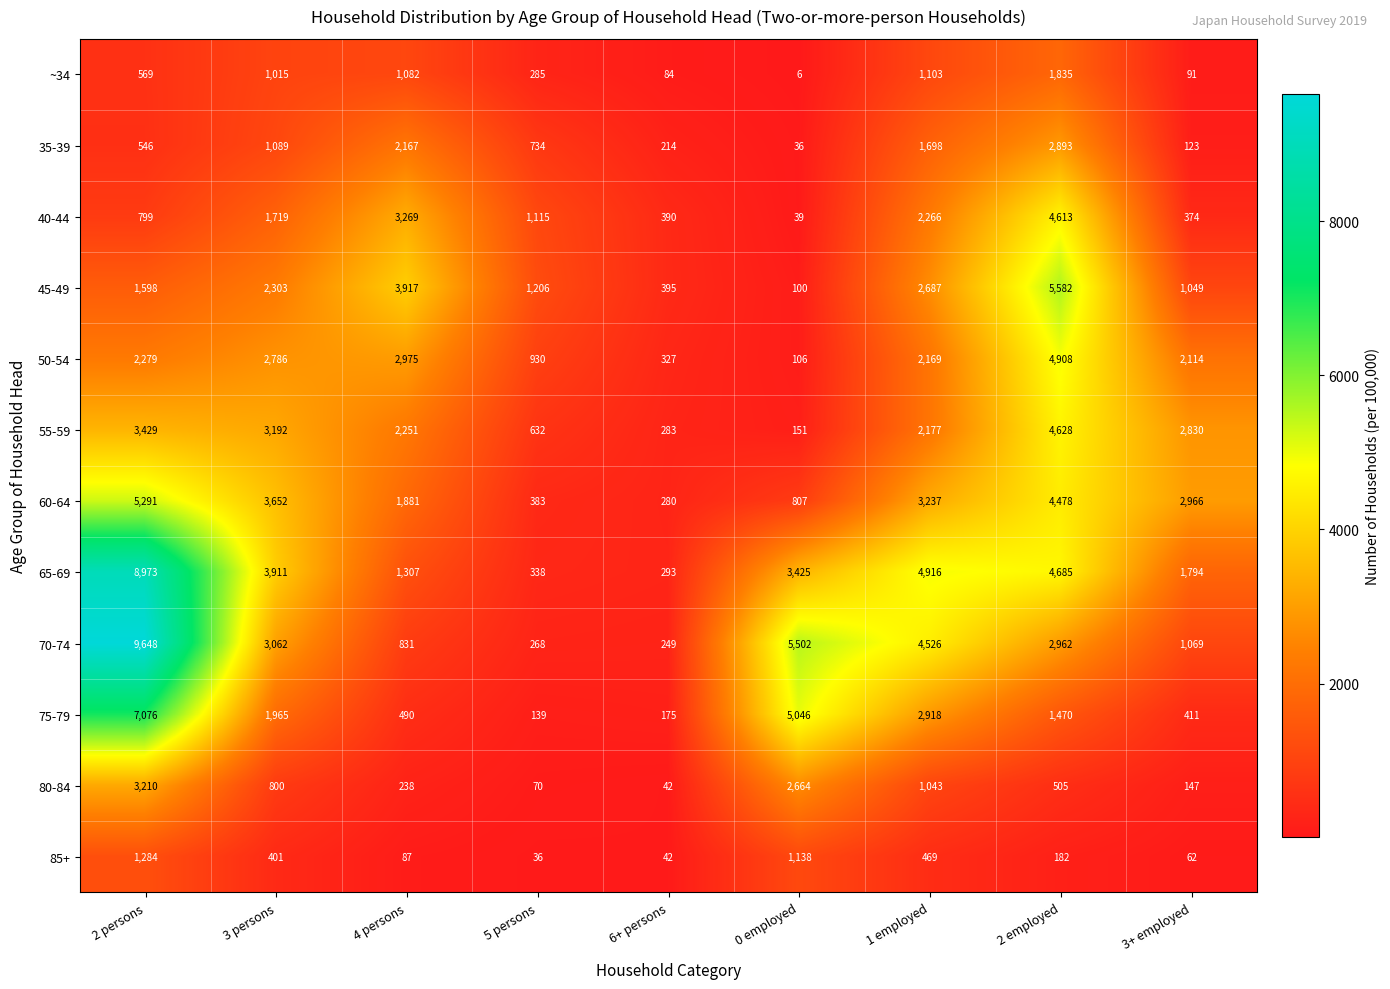

What is the difference between the maximum and minimum values in the 50-54 series?

4802